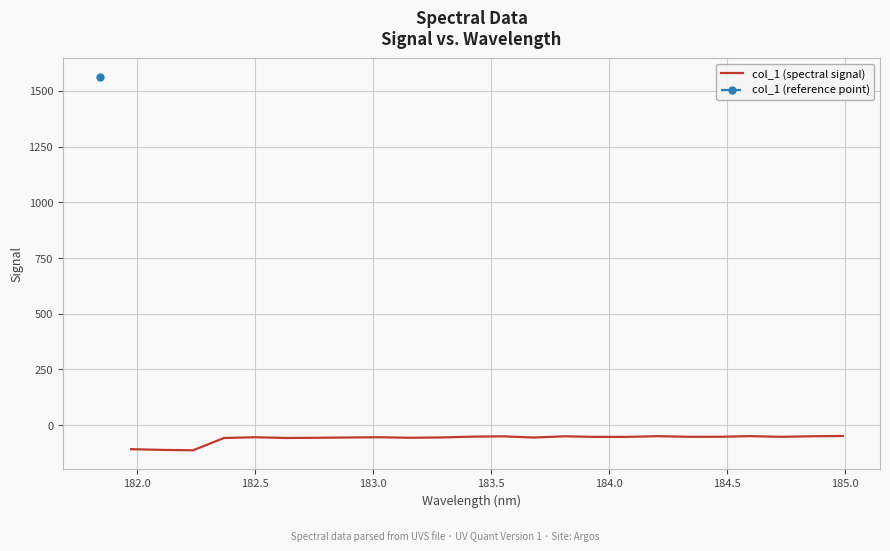

The chart shows a value of -82.9 at 17. True or false?

False